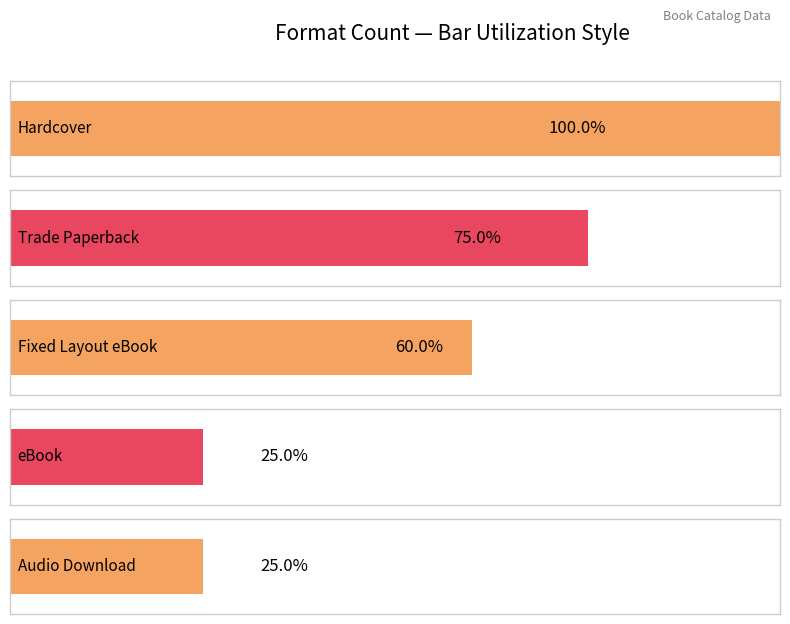

Which has a higher value, Fixed Layout eBook or Trade Paperback?

Trade Paperback